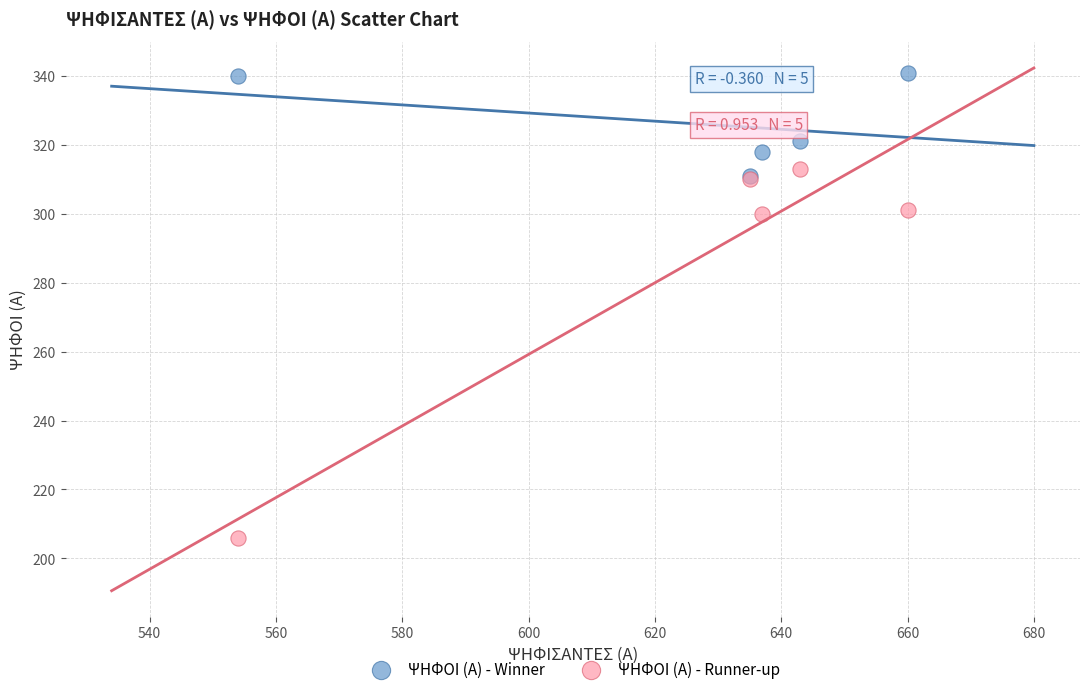

In the ΨΗΦΟΙ (Α) - Winner series, what Y value is closest to 326?

321